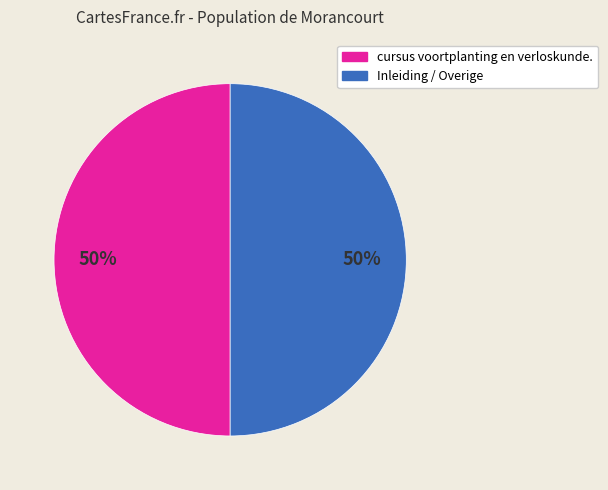

To the nearest percent, what is the average slice percentage?

50%